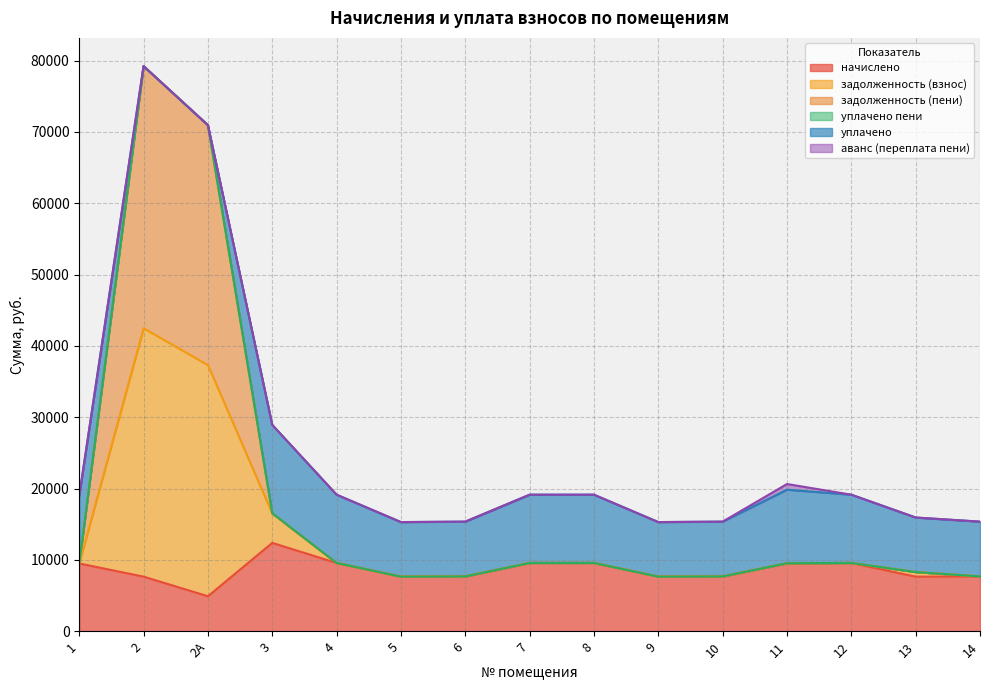

What is the total value across all series at 14?

15360.0